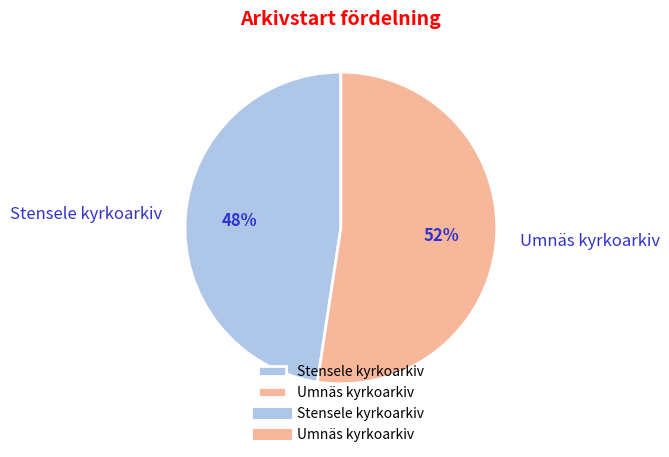

Is Stensele kyrkoarkiv the majority of the pie?

No